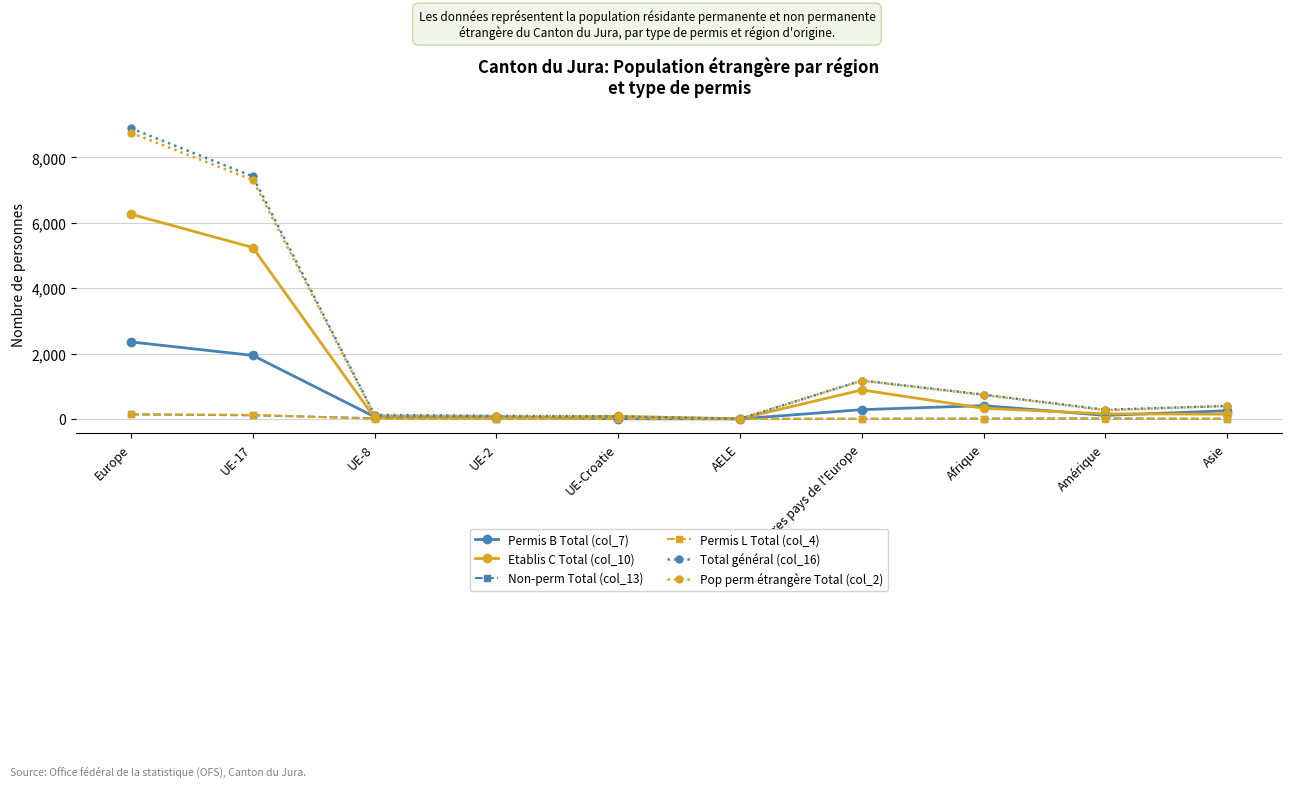

Which series has the widest spread of values?

Total général (col_16)